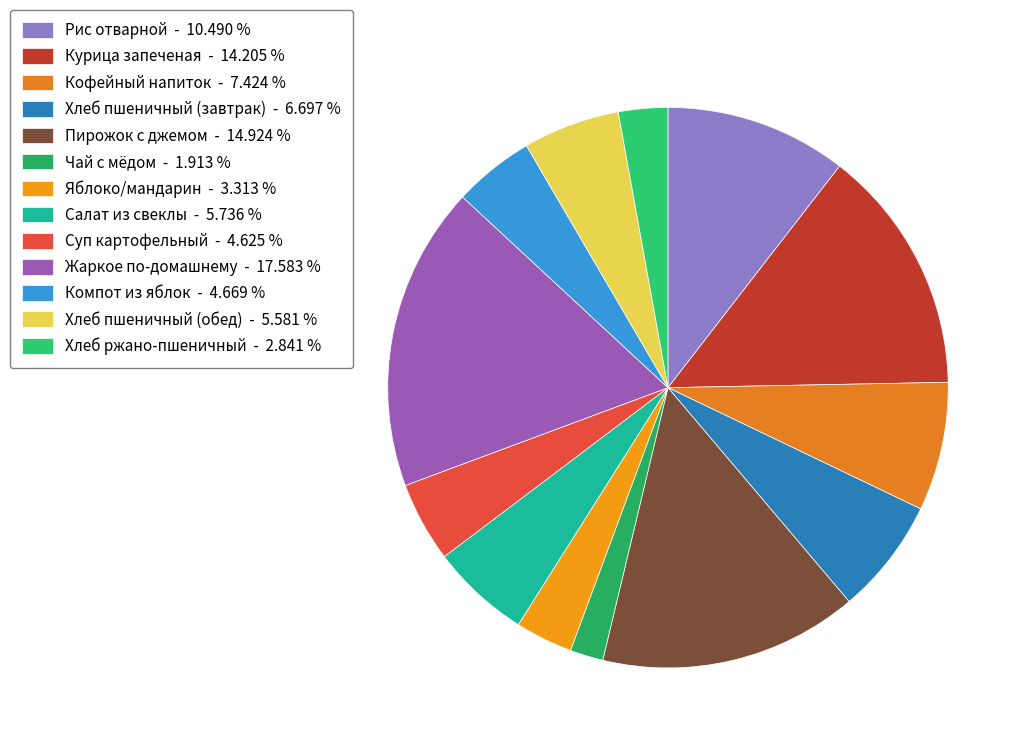

Which slice is the largest?

Жаркое по-домашнему